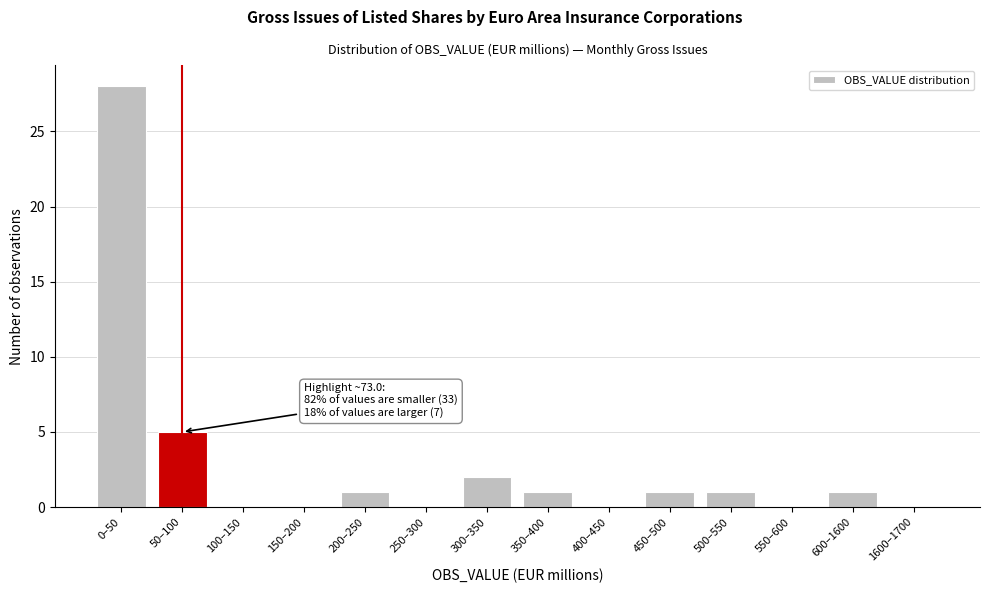

At which label is the value closest to 14?

50–100